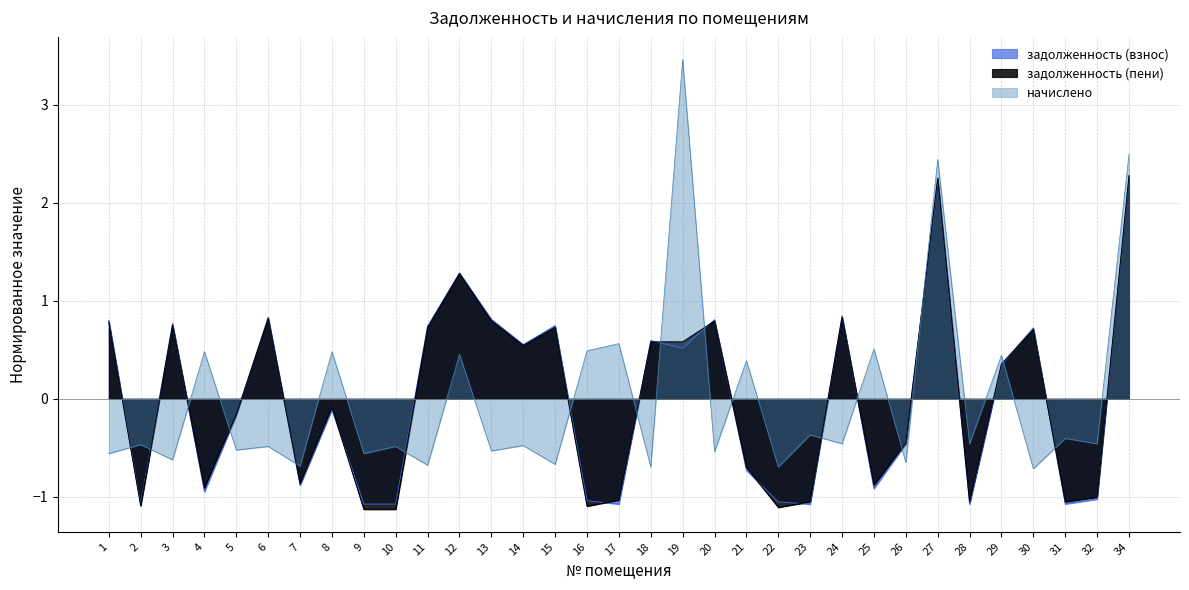

Which series changed the most between 8 and 18?

начислено